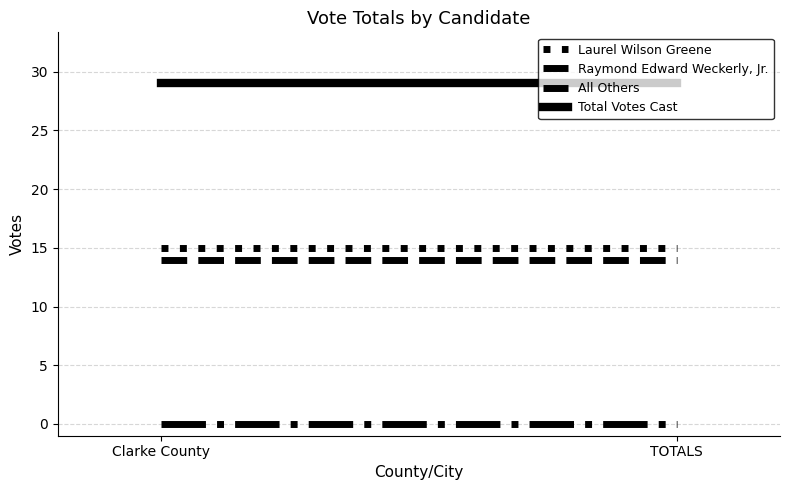

Between Clarke County and TOTALS, which series saw the biggest shift?

Laurel Wilson Greene